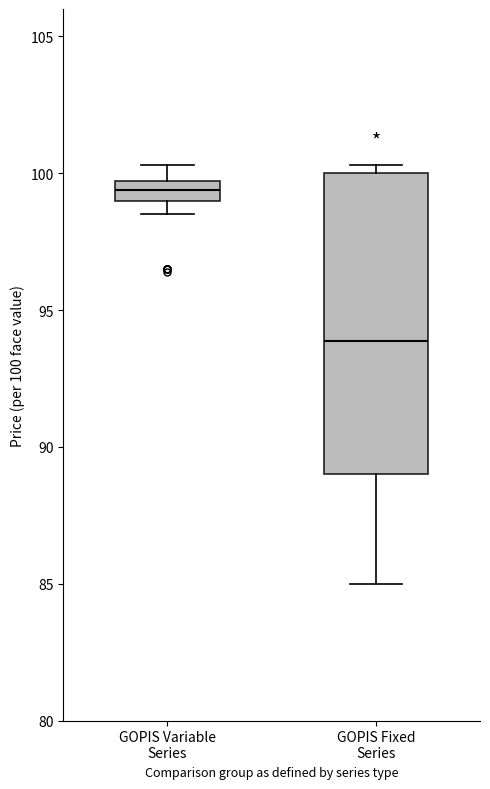

Where does the median line of the box for GOPIS Fixed Series sit on the y-axis? The values are not printed on the chart, so give them approximately, as read against the axis.

94.0